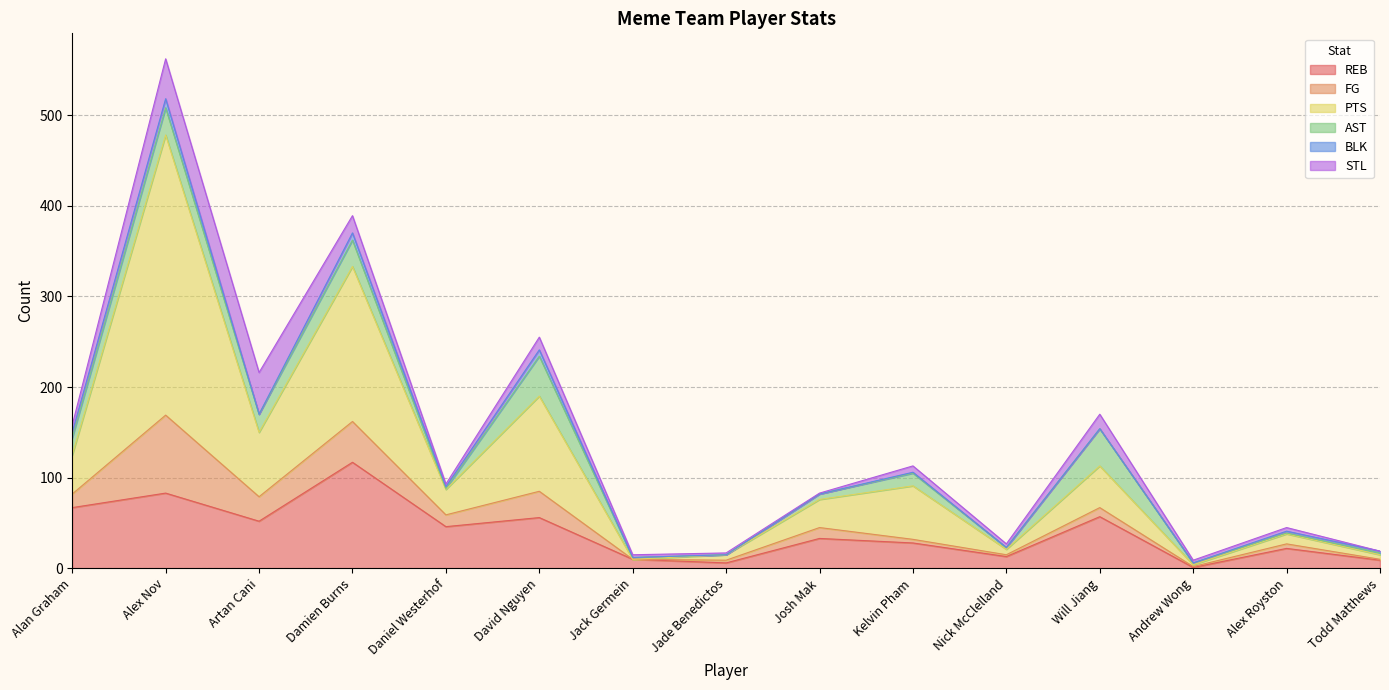

How many positive values does the AST series have?

14